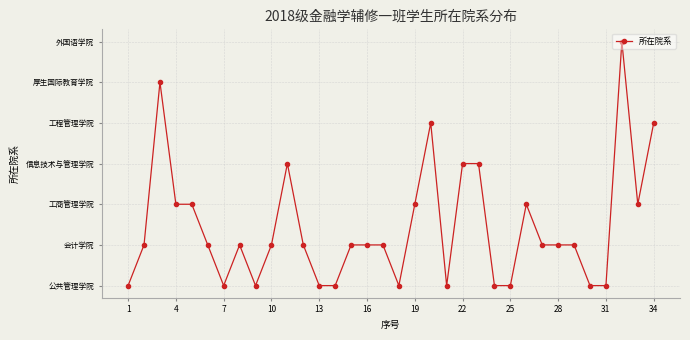

Does the chart have visible grid lines?

Yes